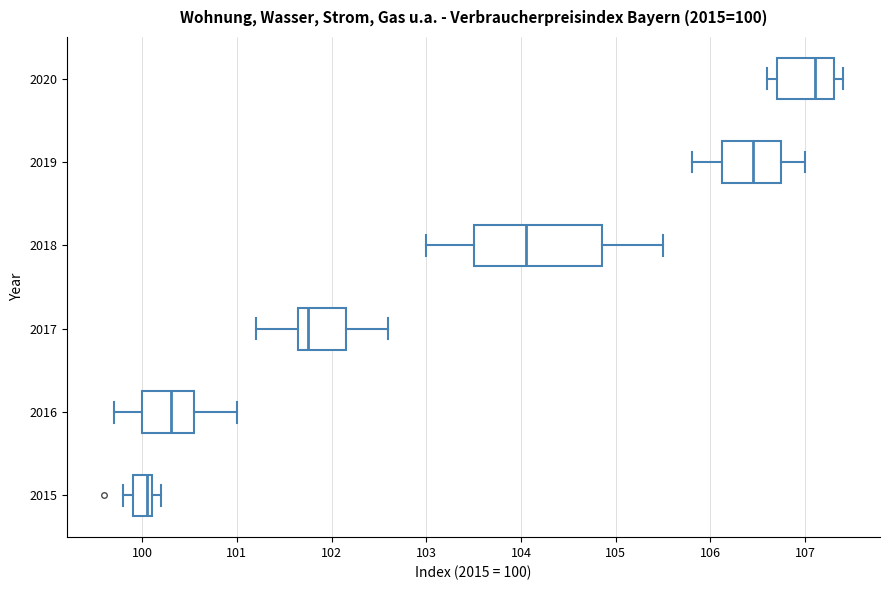

Which box has the furthest to the left median line?

2015